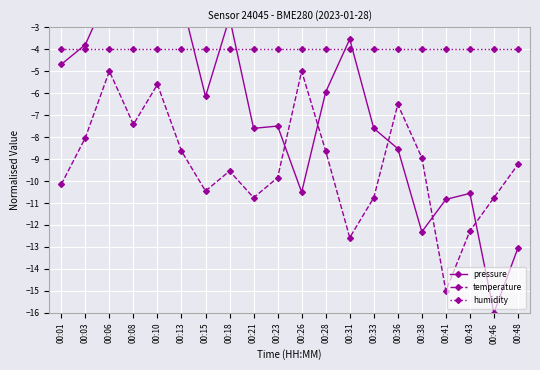

The humidity series shows -2.1 at 00:46. True or false?

False